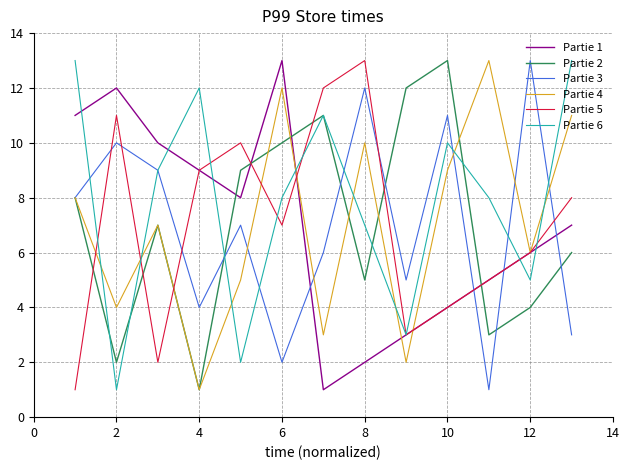

True or false: Partie 1 and Partie 2 cross at least once.

True